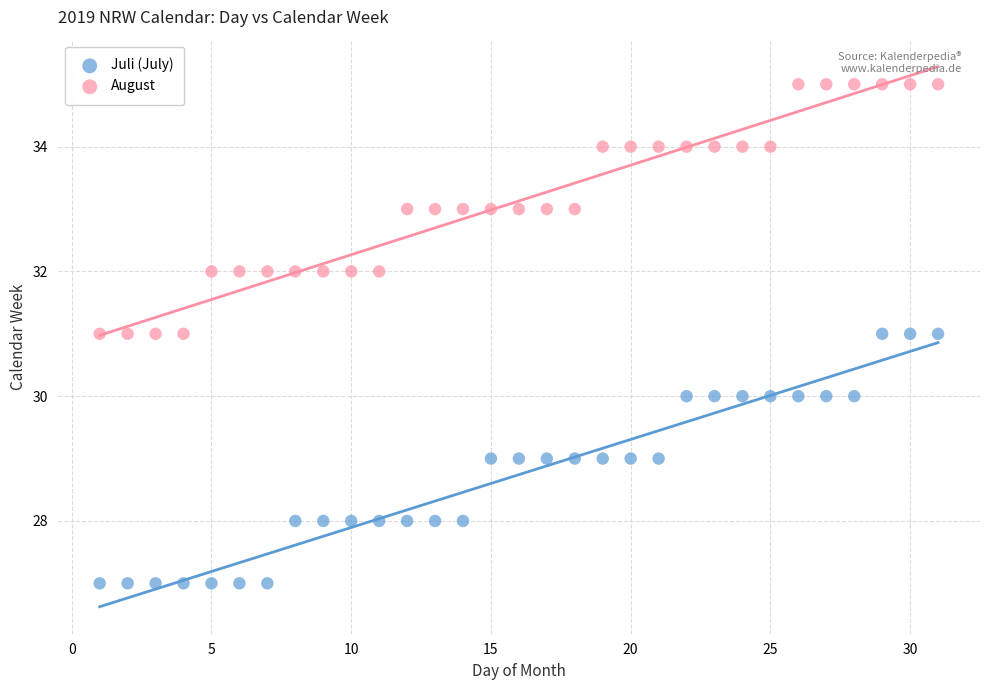

Across all data points, what is the range of X values (max minus min)?

30